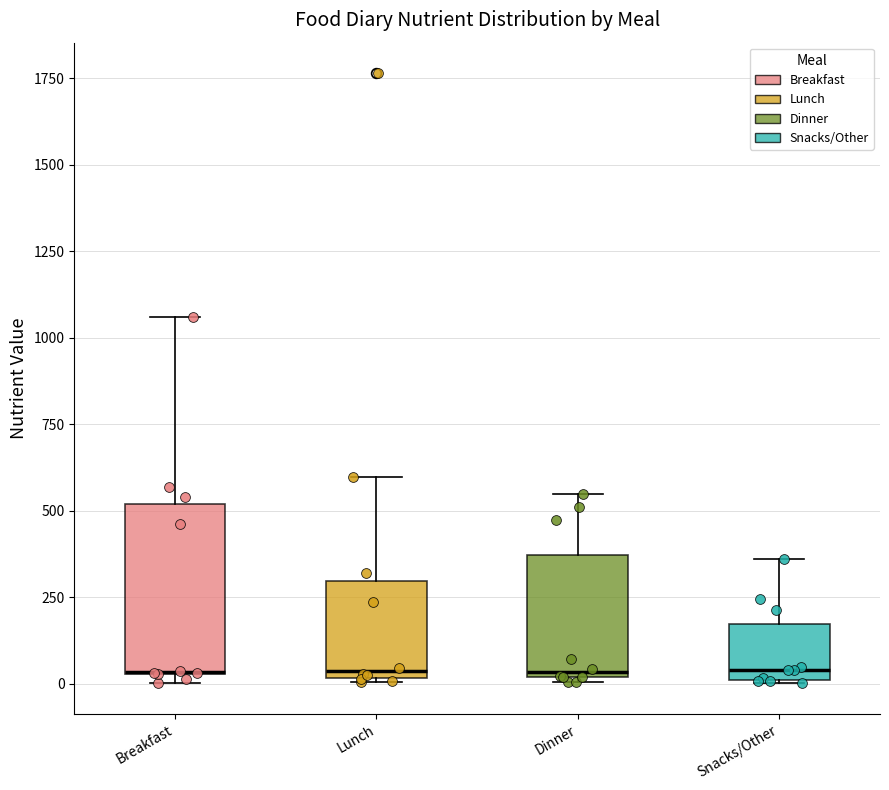

Which box is the tallest, from its lower edge to its upper edge?

Breakfast